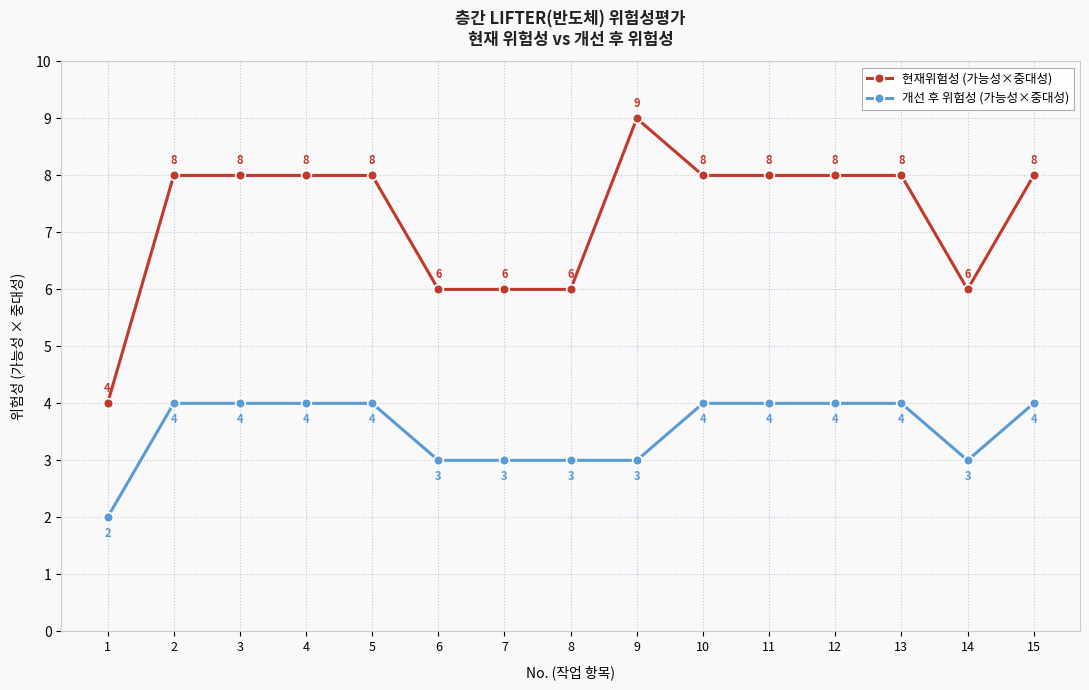

How many 현재위험성 (가능성×중대성) values are between 6 and 8?

13